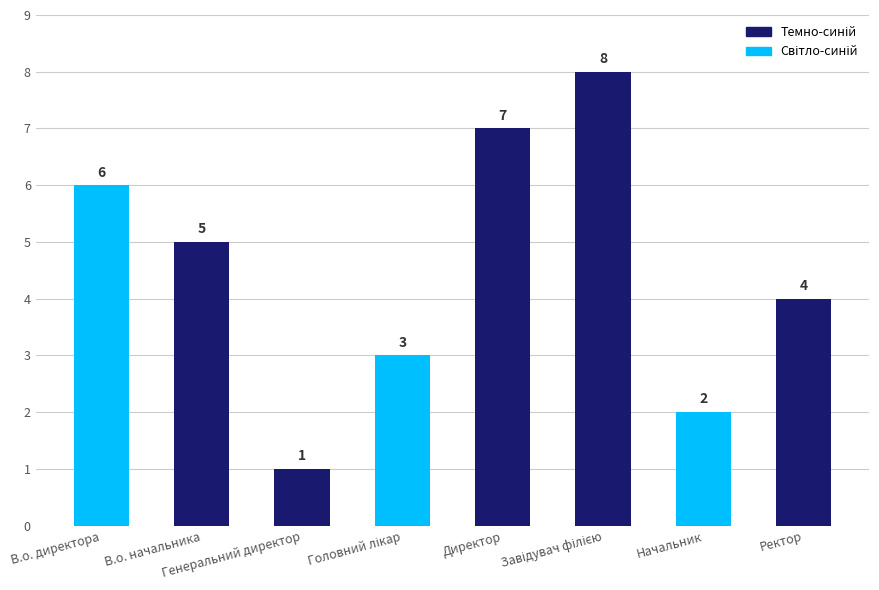

Reading right to left, what are all the values shown in this chart?

4	2	8	7	3	1	5	6